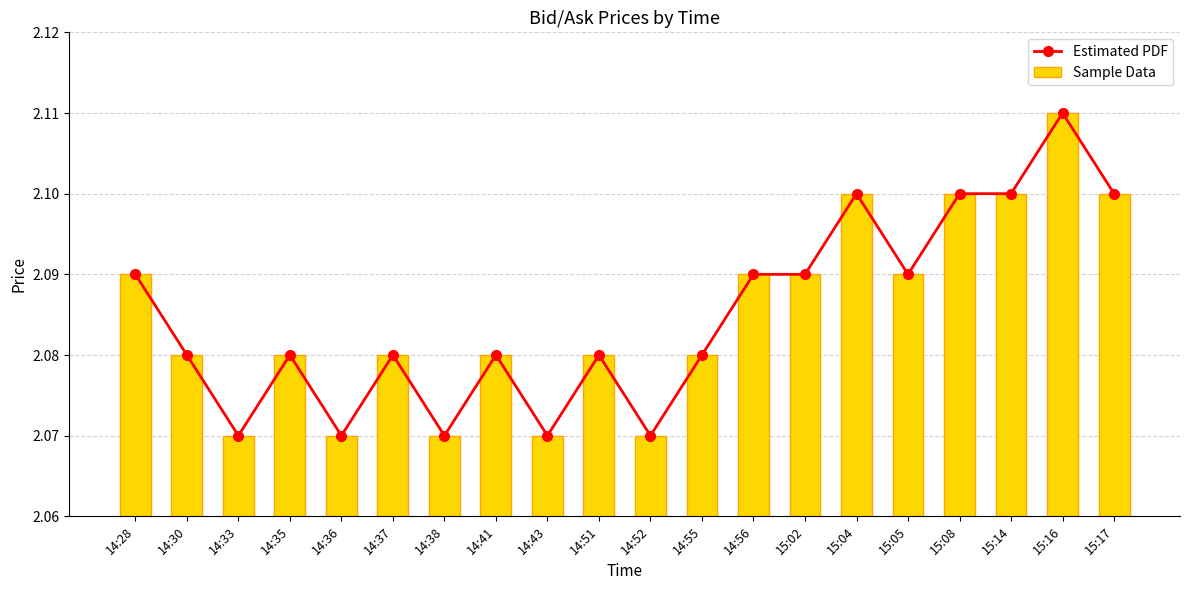

What is the label of the 5th bar from the right?

15:05